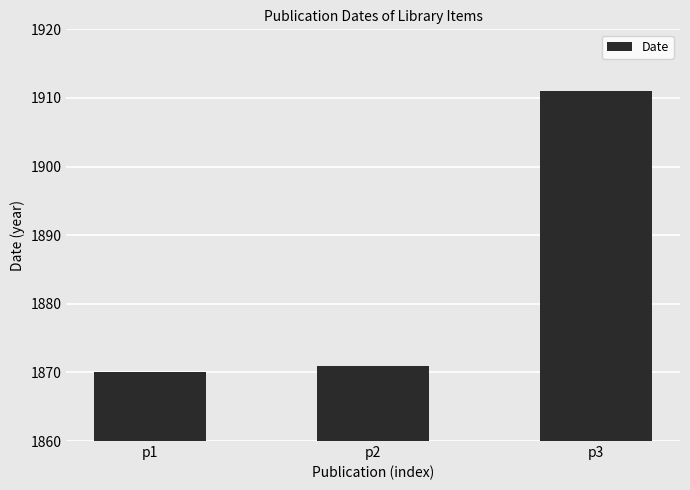

What is the value of the 1st bar from the left?

1870